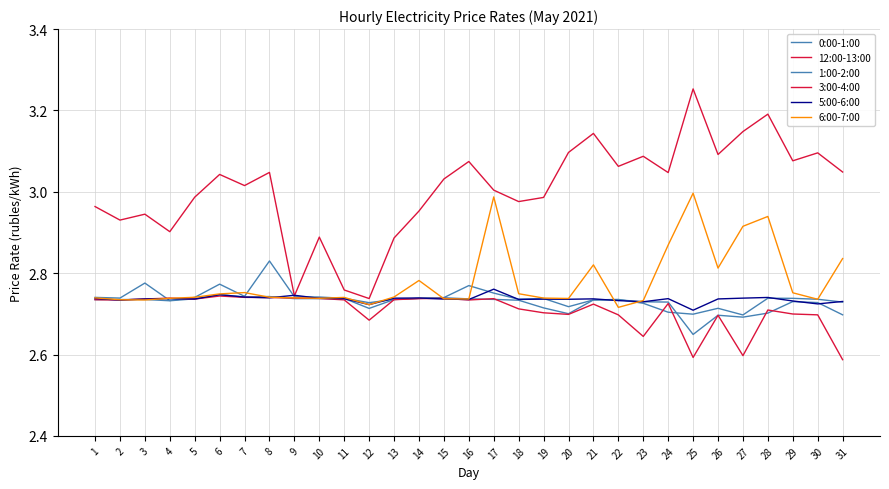

Does the chart have visible grid lines?

Yes